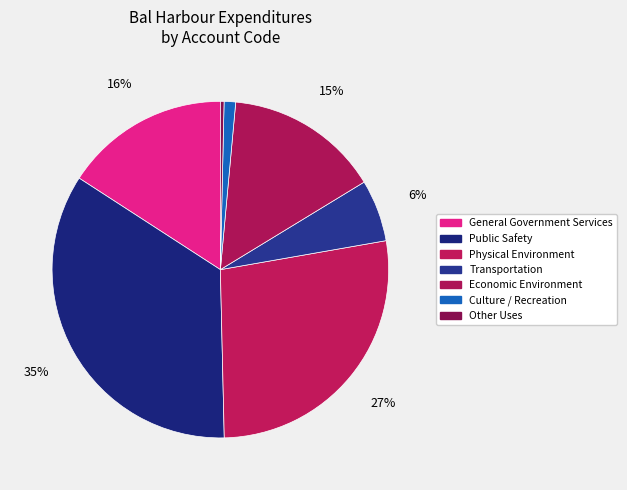

Count the number of slices in the pie.

7